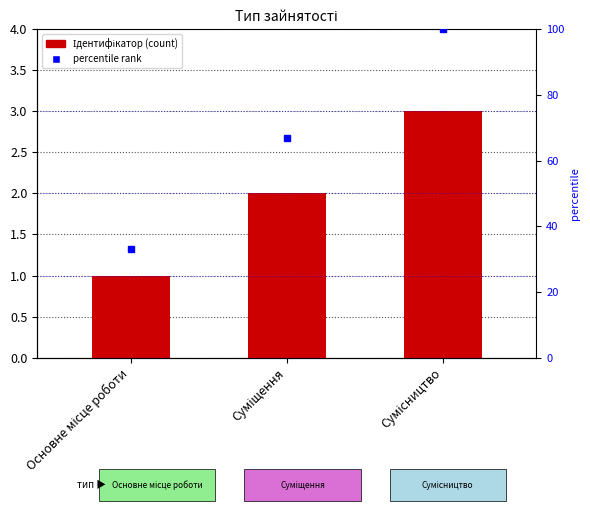

At Сумісництво, list the series in order from smallest to largest.

Ідентифікатор, percentile rank within the sample